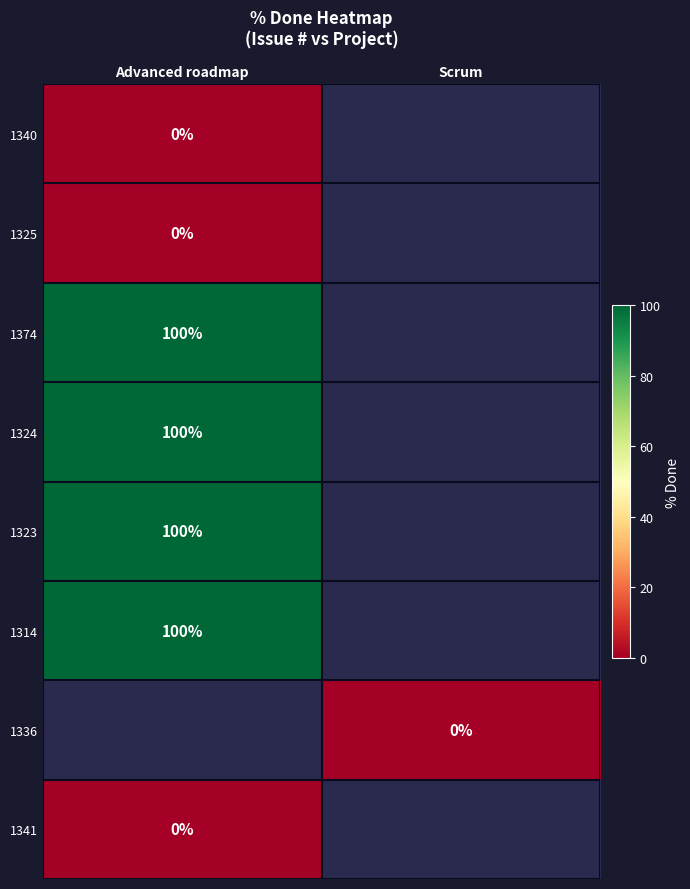

Count the number of categories in the chart.

2